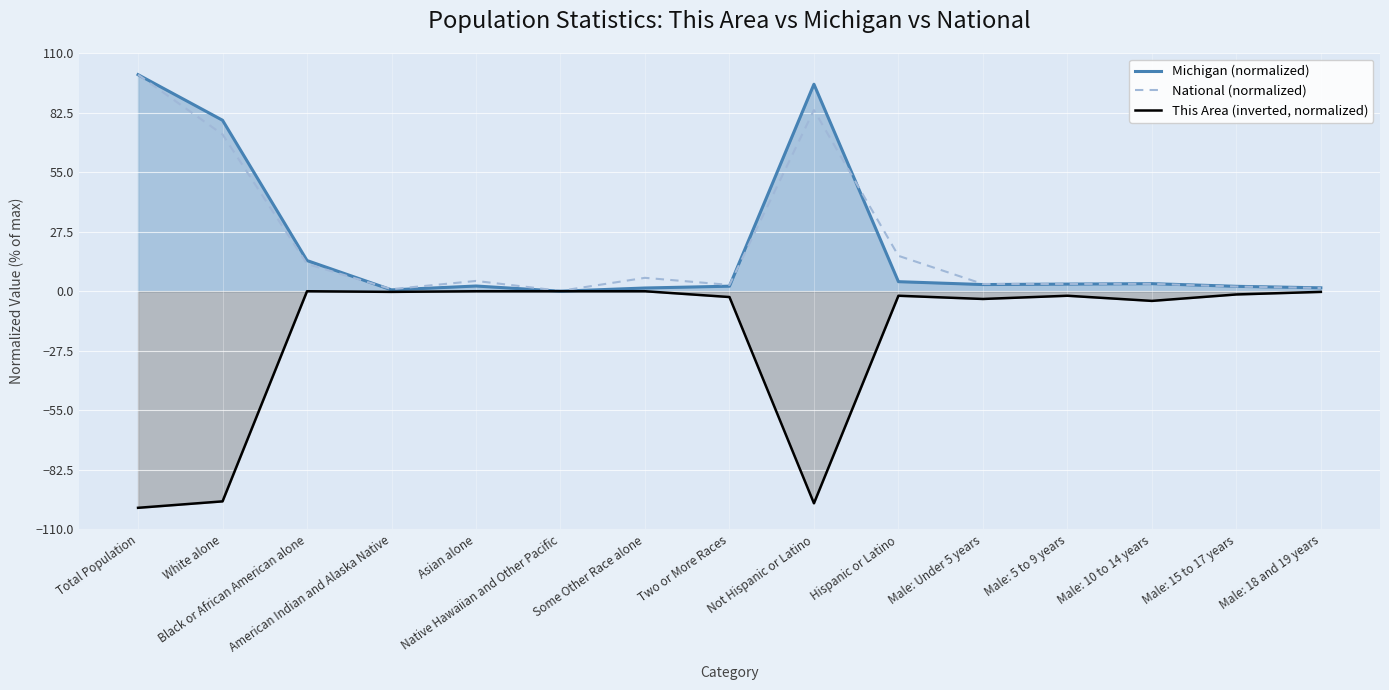

At which label does National (normalized) first exceed 3?

Total Population